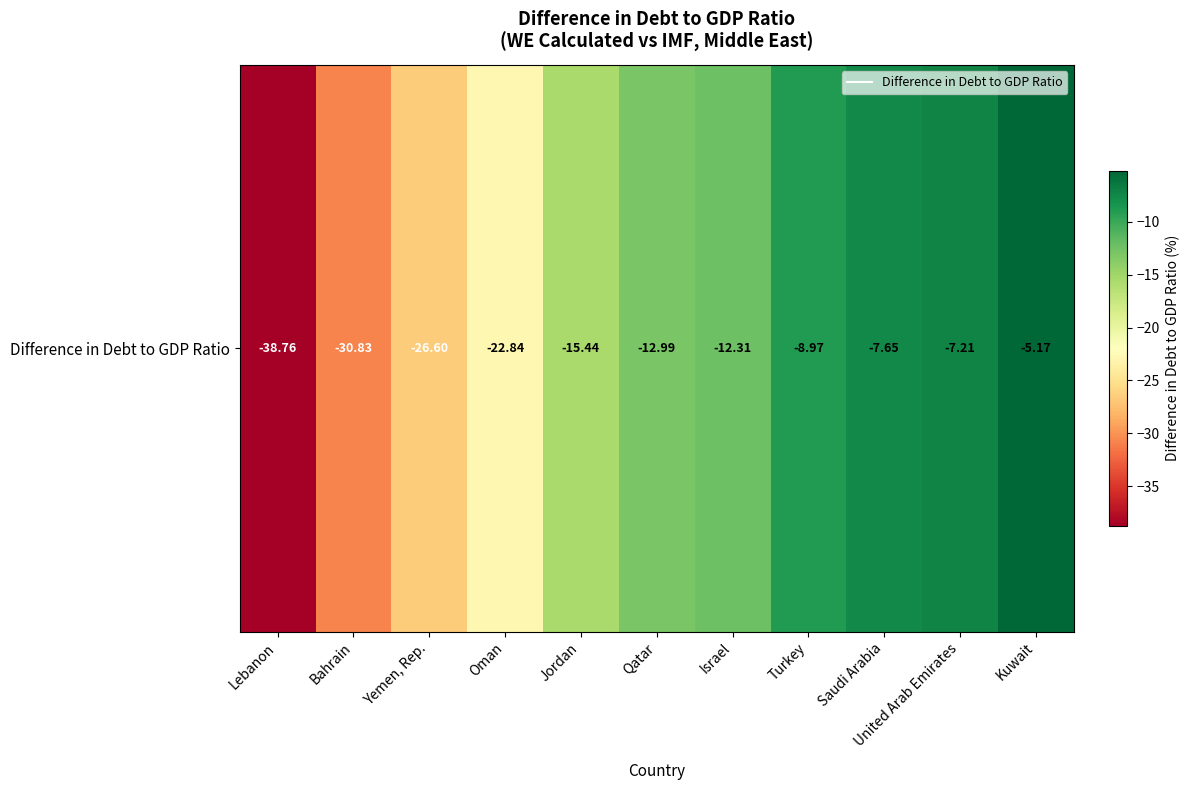

Count the number of values greater than -12.

4